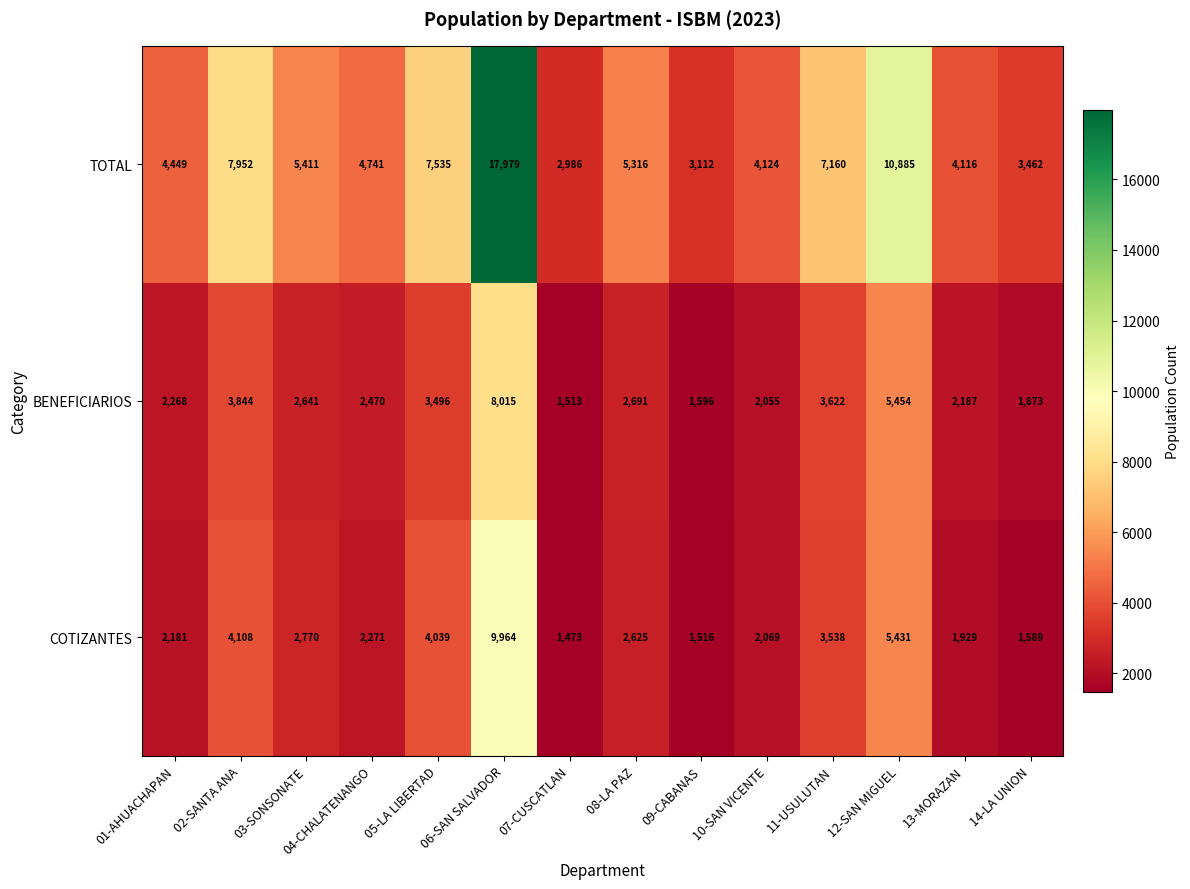

How many categories are shown in the chart?

14